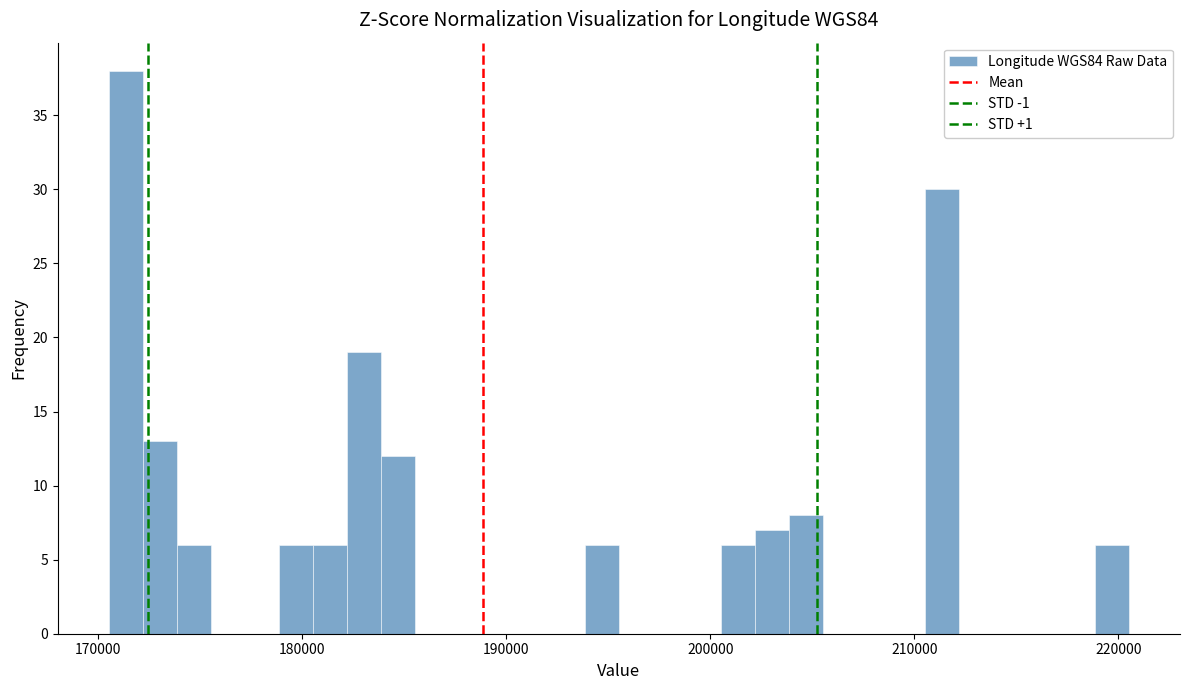

Read against the x-axis, roughly where is the centre of the tallest bar?

171000